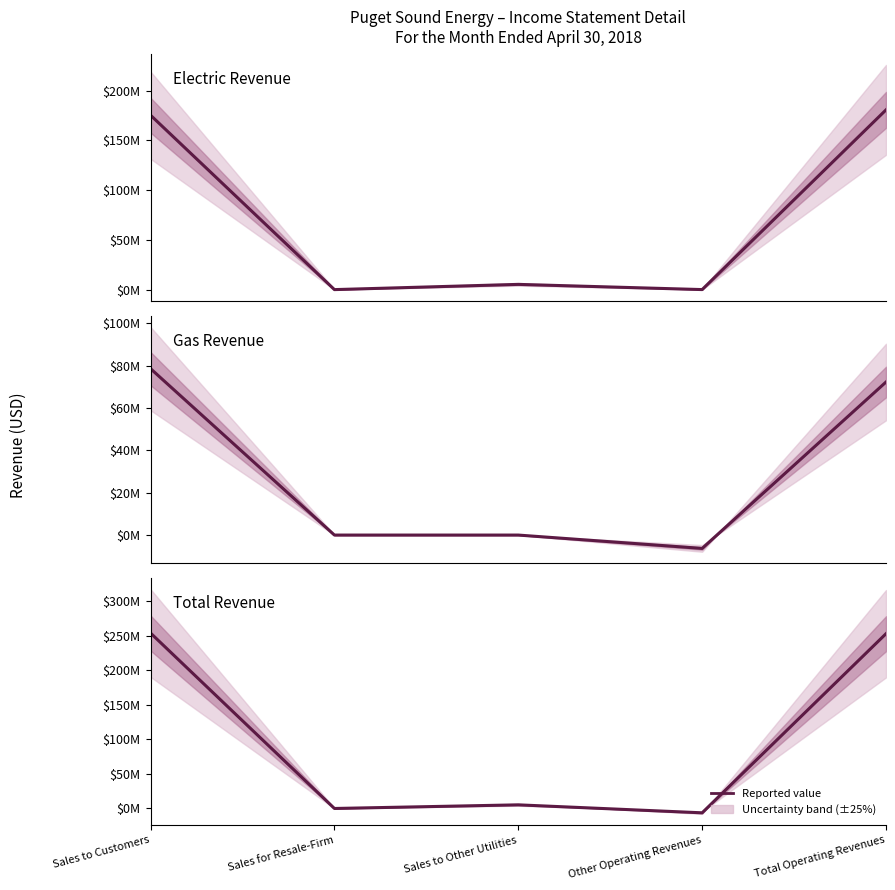

Between Sales for Resale-Firm and Sales to Customers, which is larger?

Sales to Customers